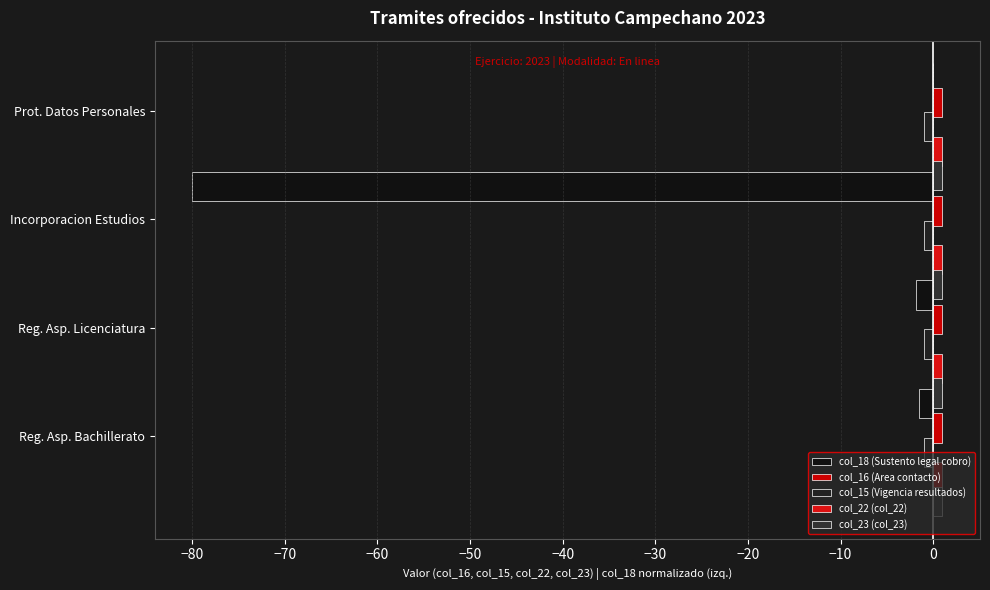

Between Incorporacion Estudios and Prot. Datos Personales, which is larger?

Prot. Datos Personales